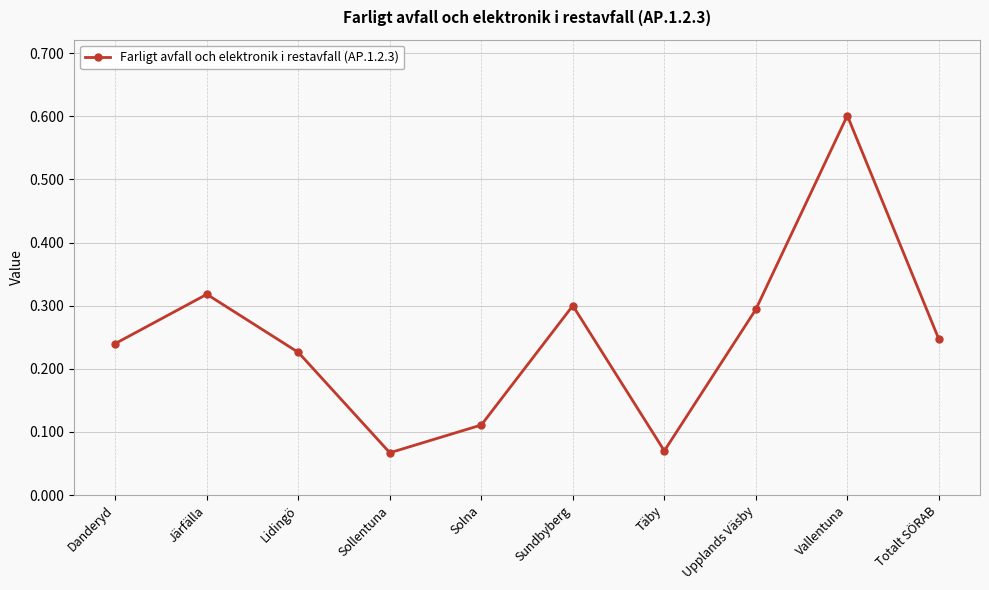

How many values are between 0 and 1?

10